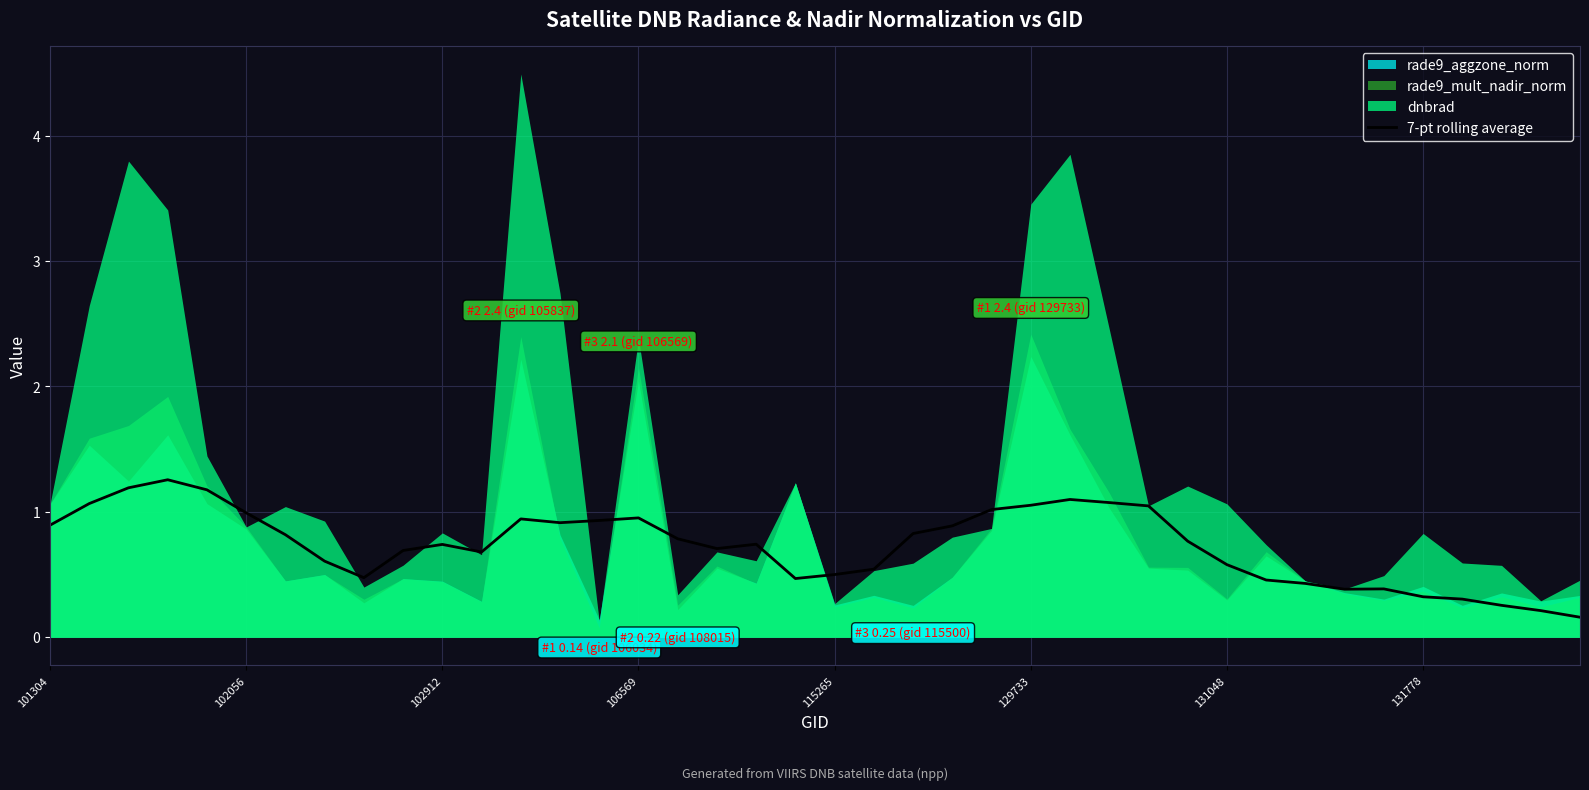

What is the highest value of the 7-pt rolling average series?

1.3